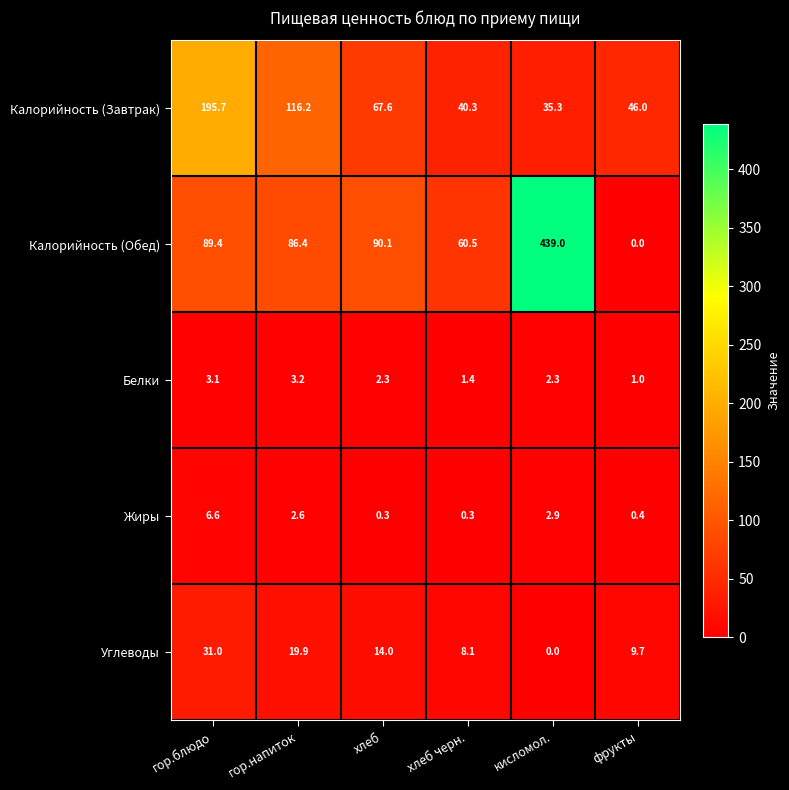

At хлеб, list the series in order from smallest to largest.

Жиры, Белки, Углеводы, Калорийность (Завтрак), Калорийность (Обед)